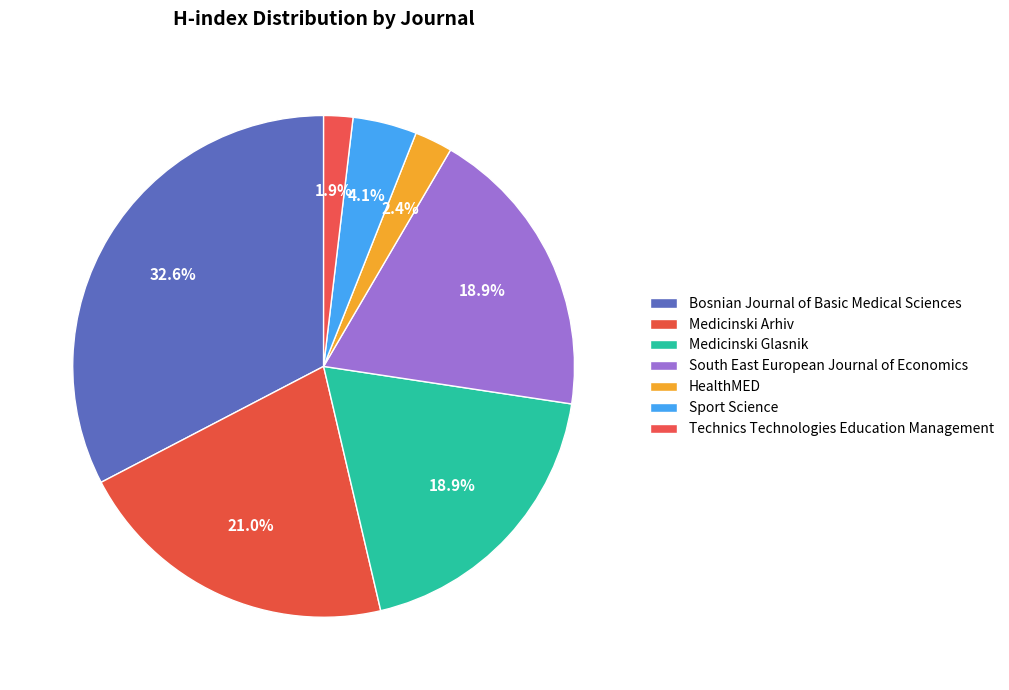

What is the smallest slice in the pie chart?

Technics Technologies Education Management